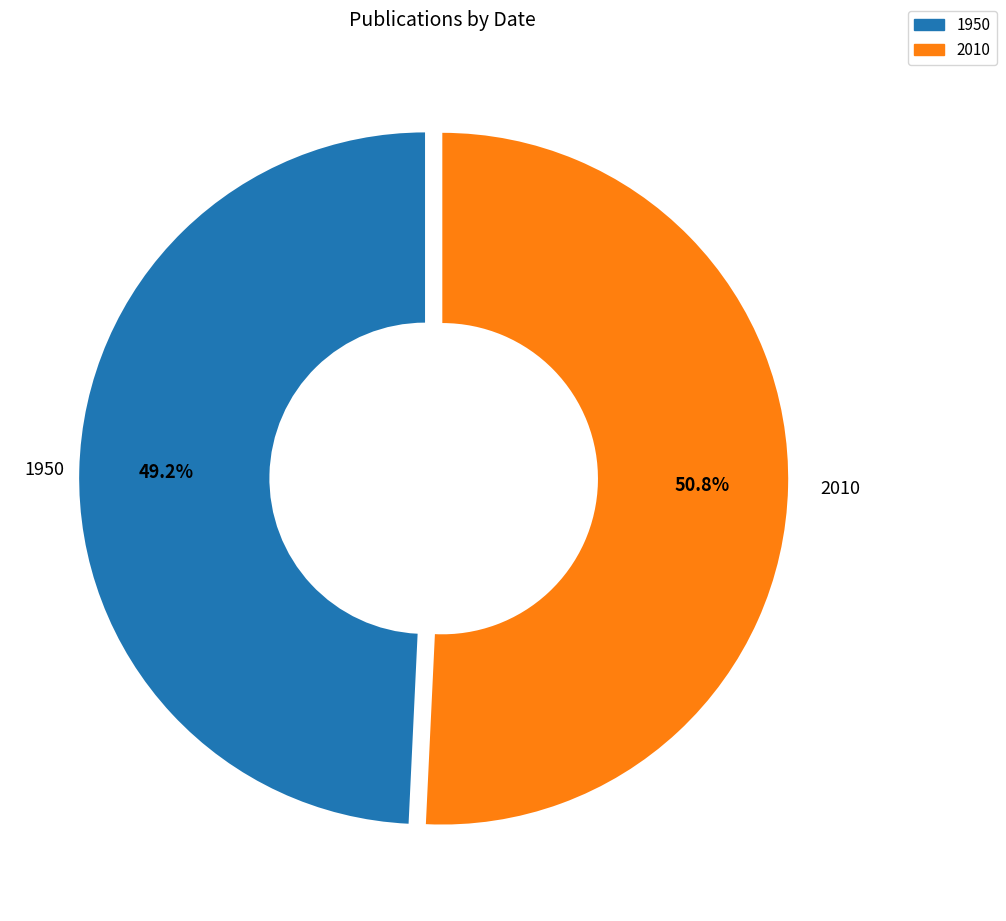

Combined, do 1950 and 2010 account for over 50%?

Yes